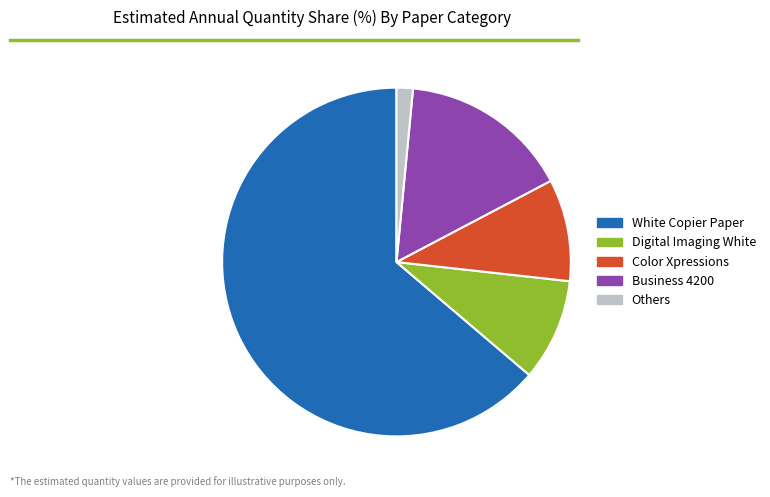

What is the ratio of the value at Digital Imaging White to the value at Others?

6.2